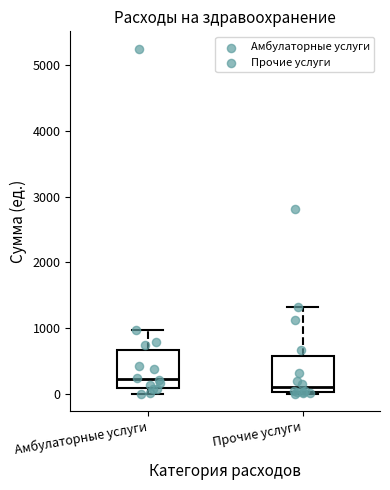

Which box has the lowest median line?

Прочие услуги